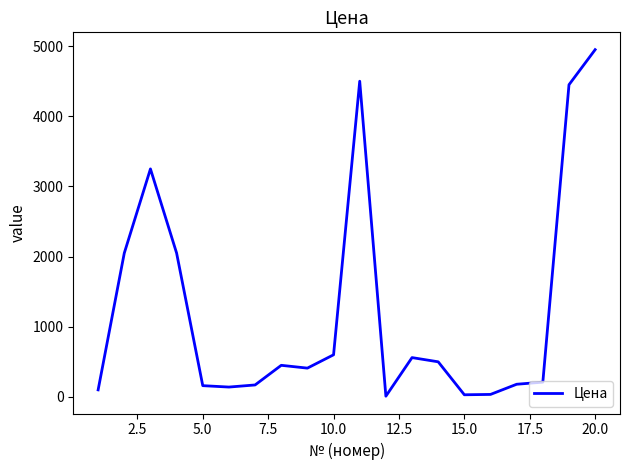

What is the maximum value shown in the chart?

4950